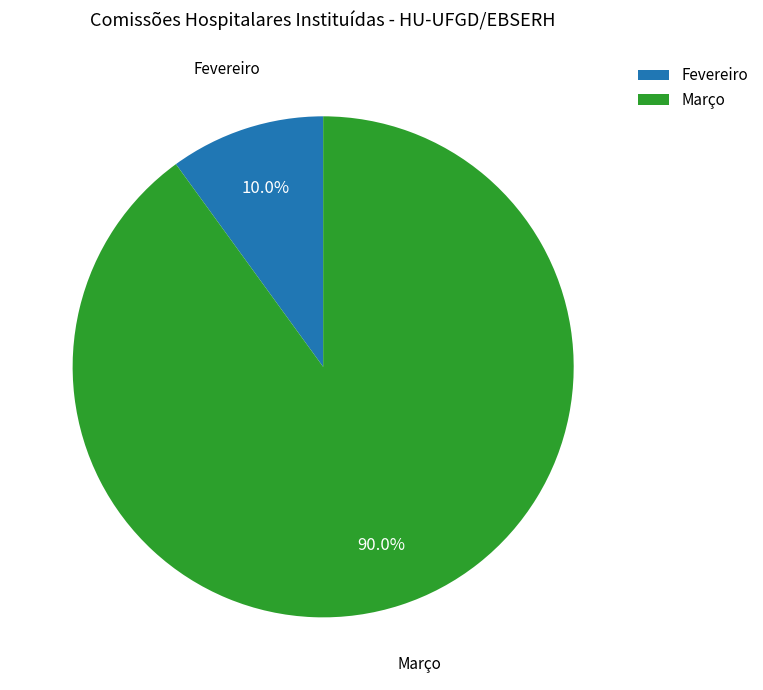

To the nearest percent, what is the difference between the Março and Fevereiro slice percentages?

80%